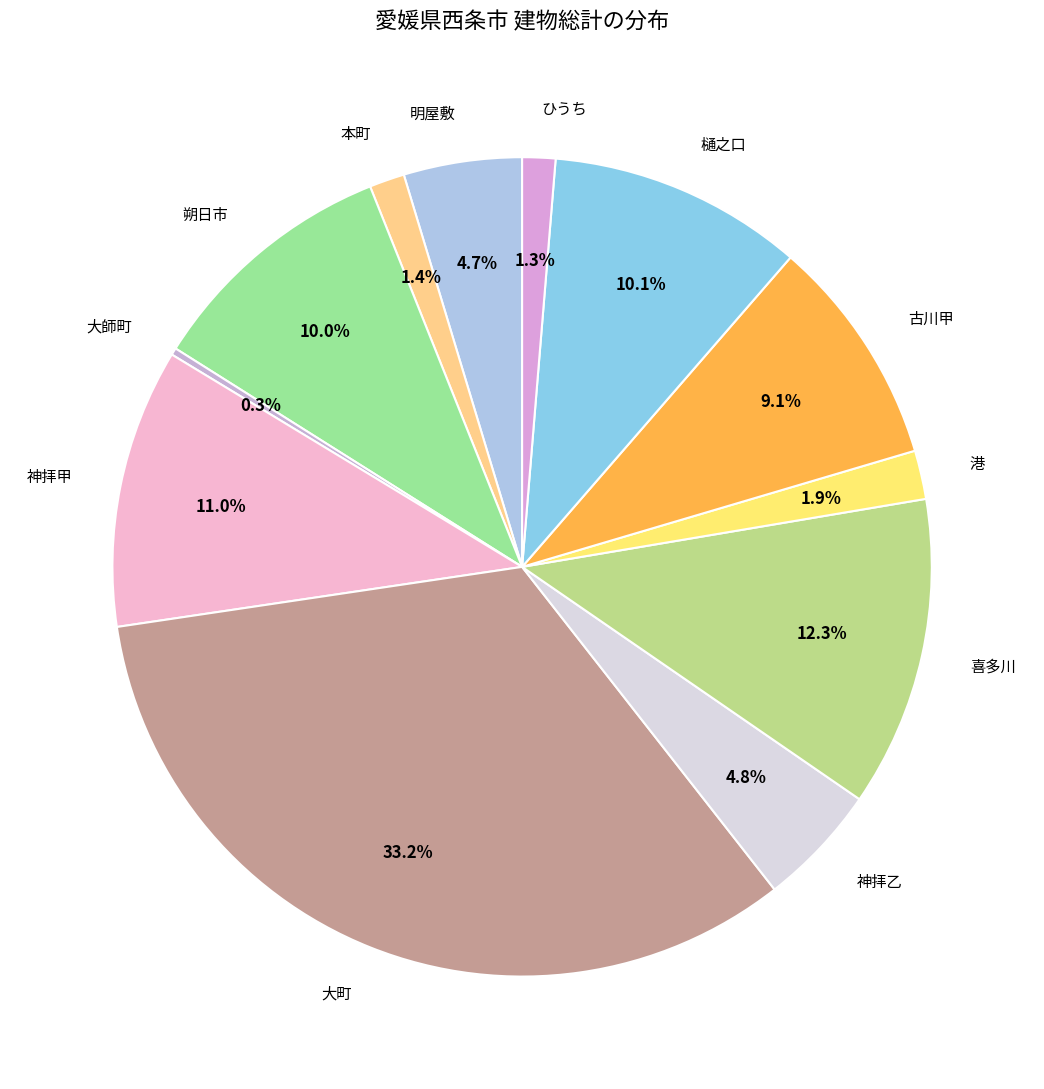

To the nearest percent, what percentage of the pie is 古川甲?

9%